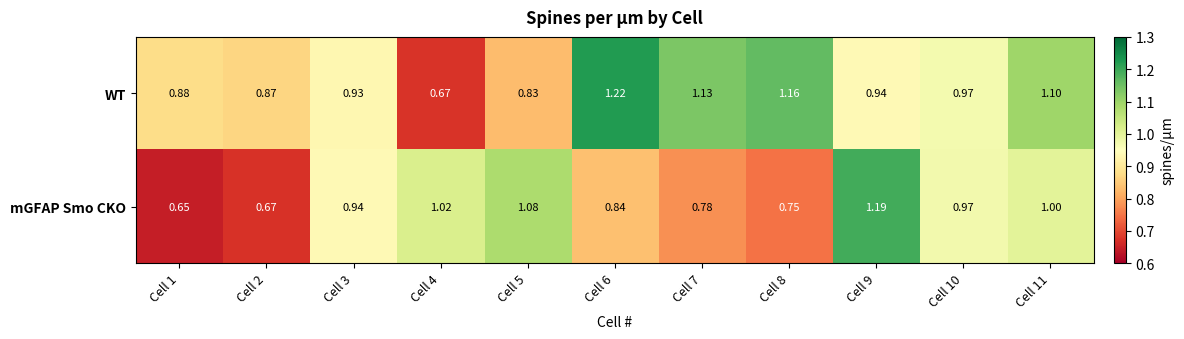

Which series has the widest spread of values?

WT